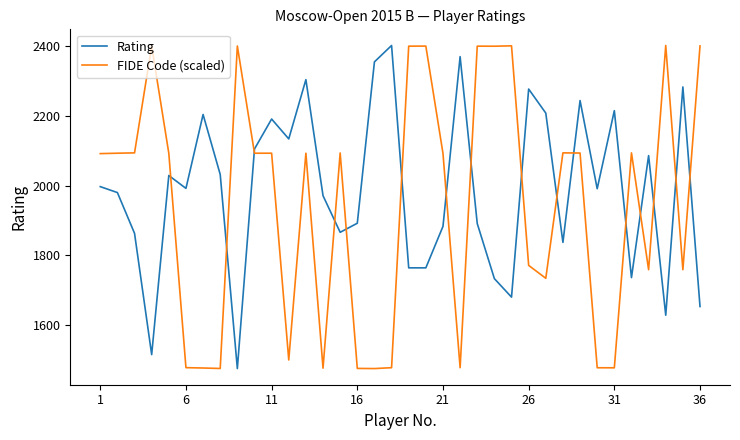

Rank the series by their average value, from highest to lowest.

Rating, FIDE Code (scaled)